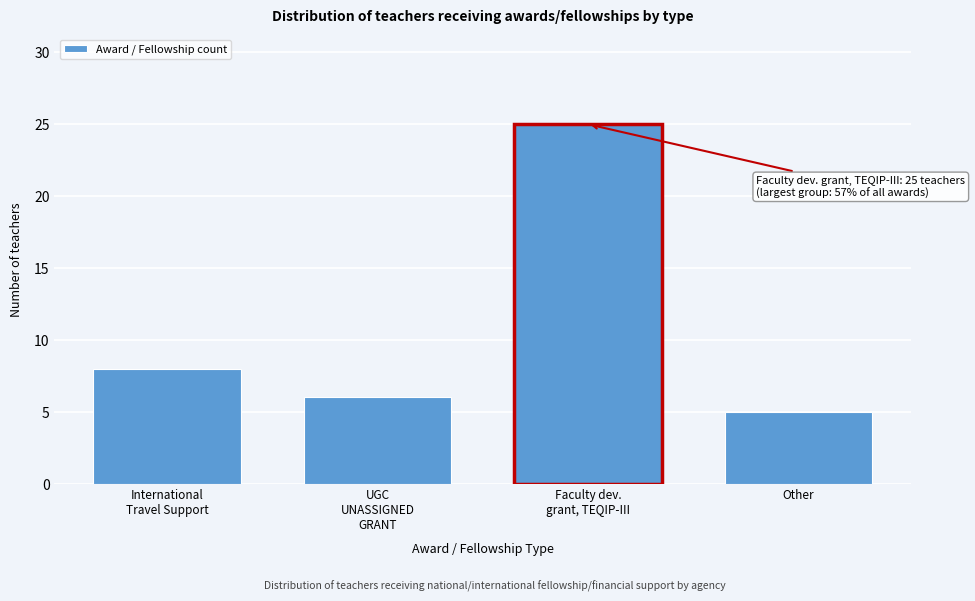

Reading left to right, extract all data points from this chart.

8	6	25	5